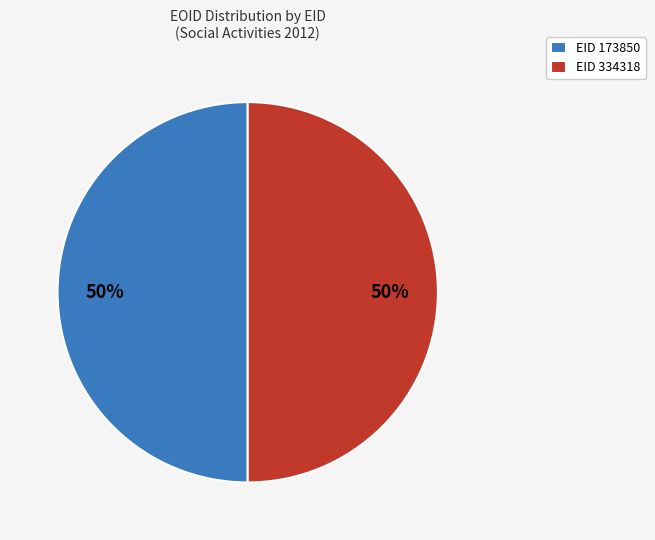

The EID 173850 slice represents 56% of the pie. True or false?

False